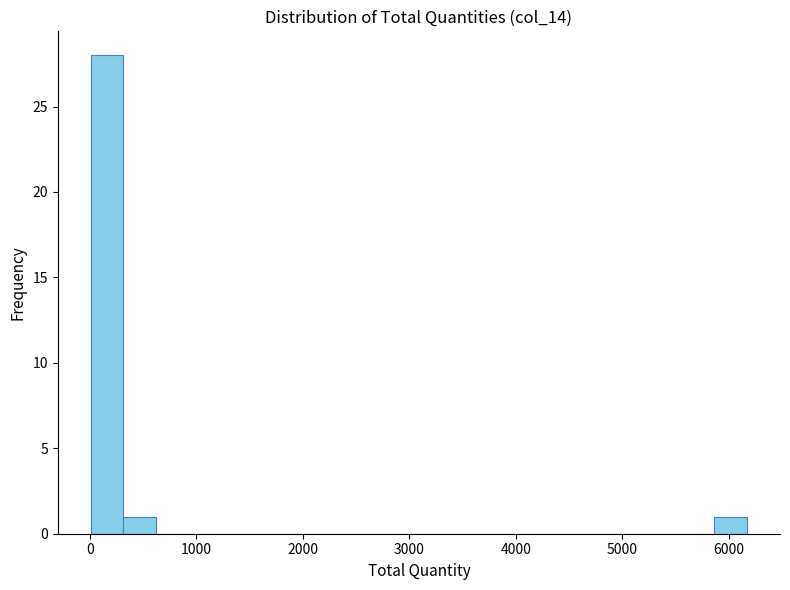

Read against the x-axis, roughly where is the centre of the tallest bar?

200